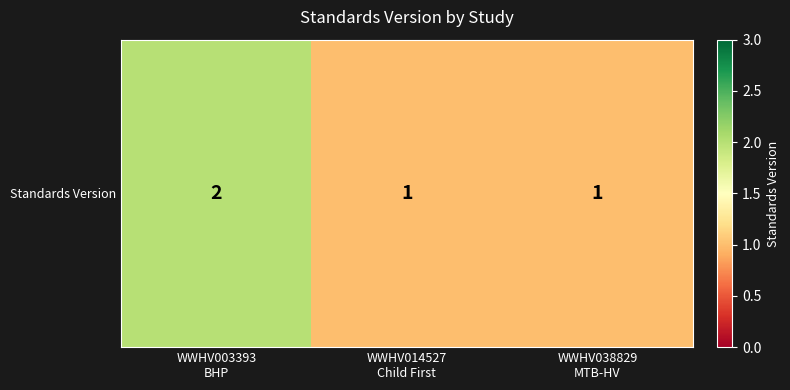

What is the greatest value displayed?

2